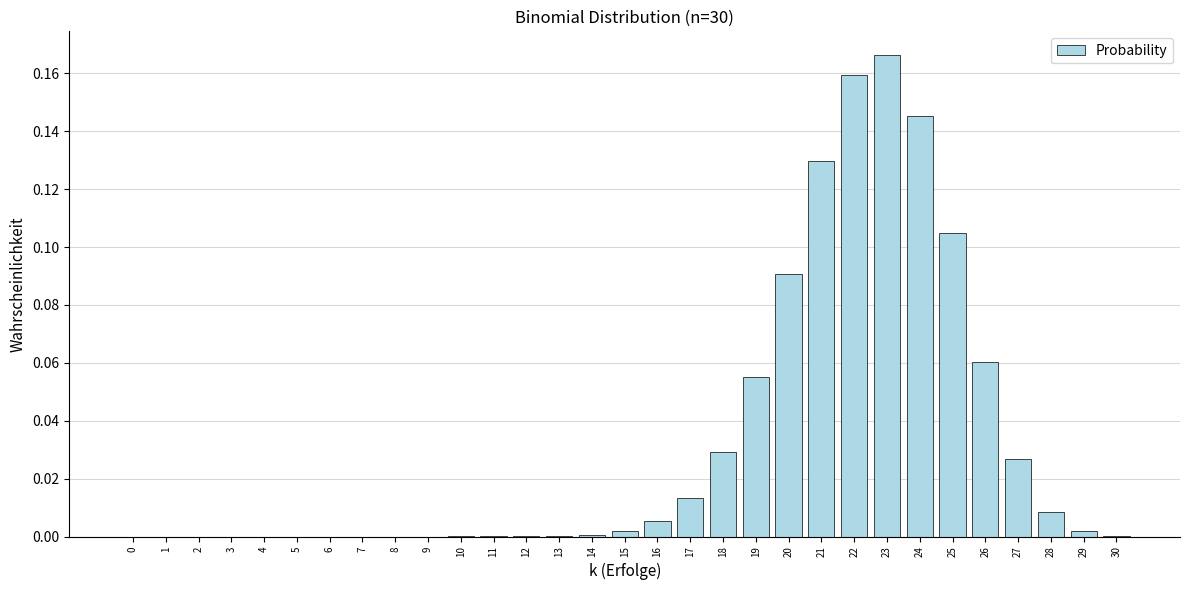

What is the sum of all values?

1.0